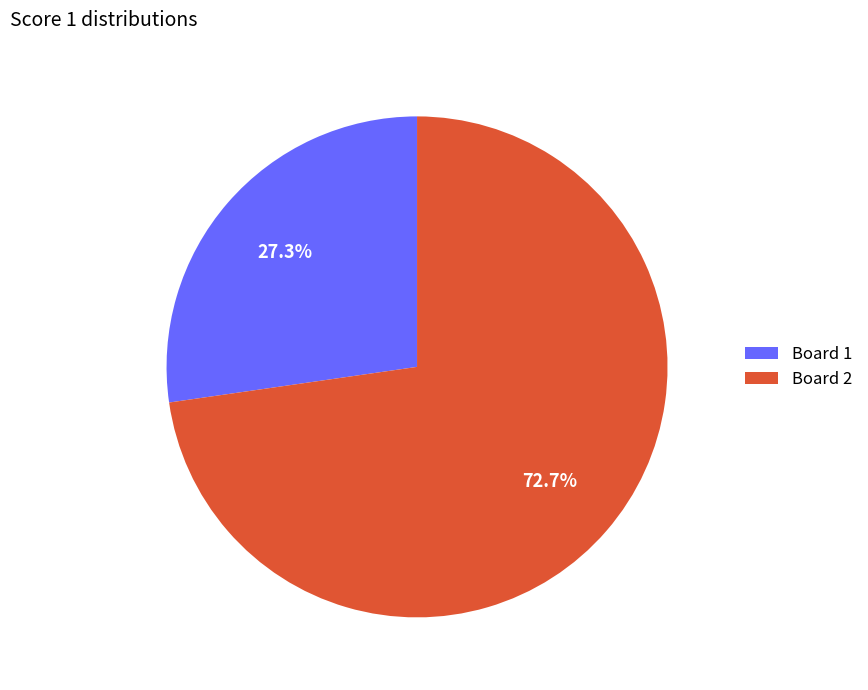

Approximately how many times larger is the value at Board 1 compared to Board 2?

0.4